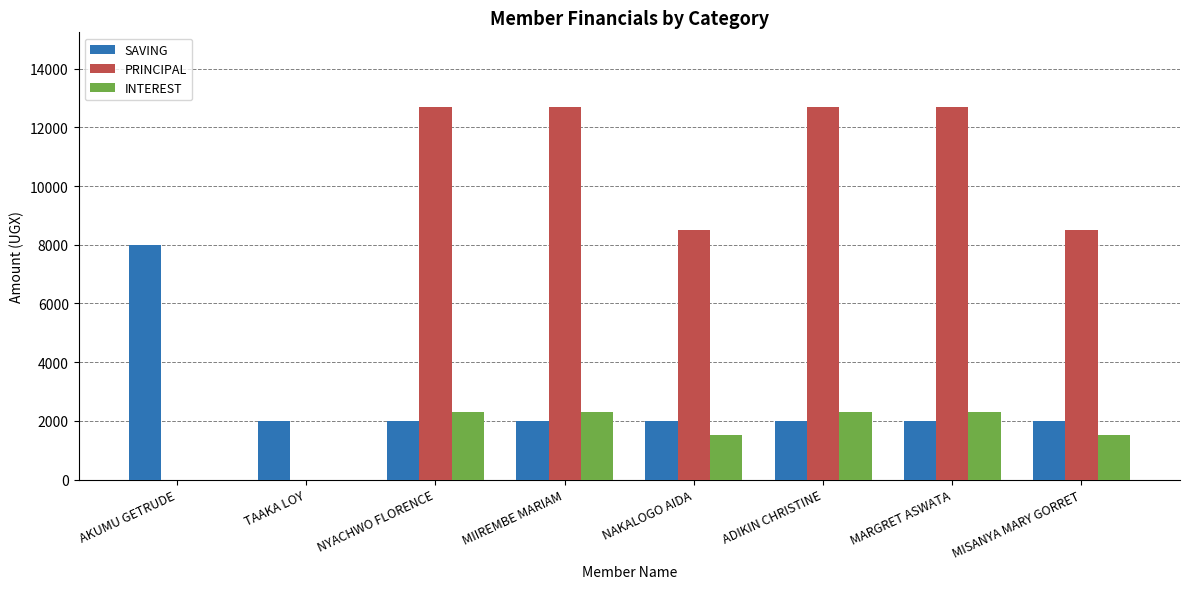

Reading left to right, transcribe all the data shown in this chart.

SAVING: 8000	2000	2000	2000	2000	2000	2000	2000
PRINCIPAL: 0	0	12700	12700	8500	12700	12700	8500
INTEREST: 0	0	2300	2300	1500	2300	2300	1500